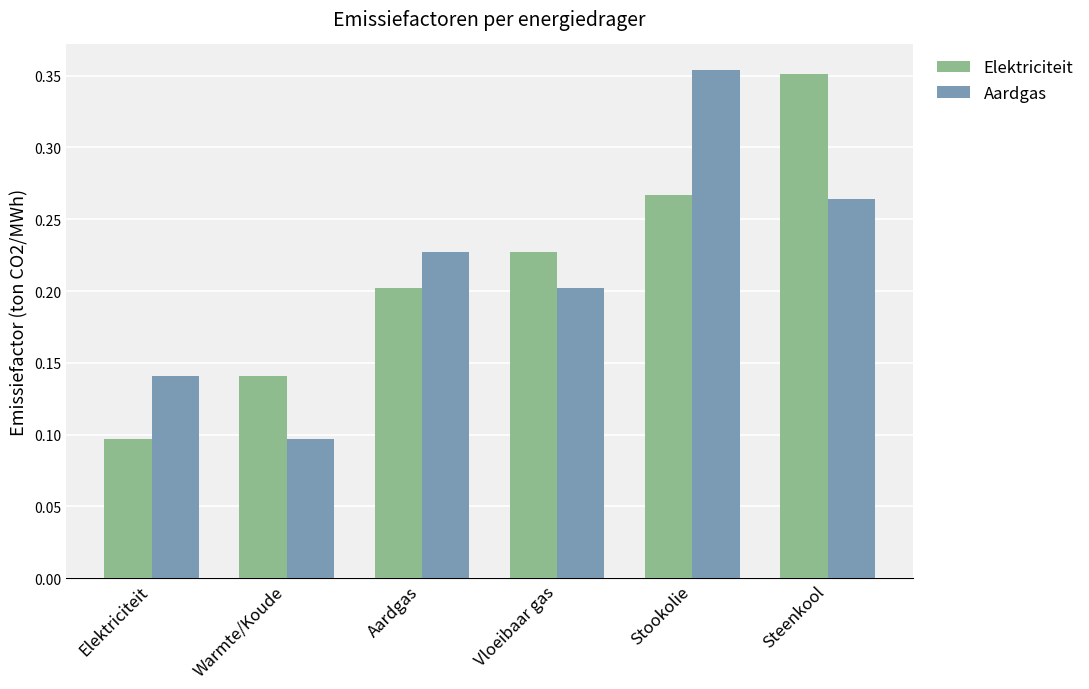

True or false: Elektriciteit has a value of 0.2 at Warmte/Koude.

False